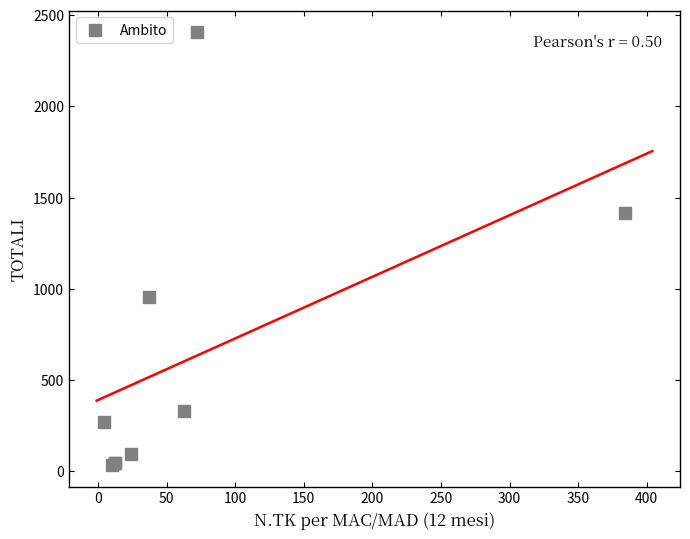

What Y value in the scatter plot is closest to 1220?

1416